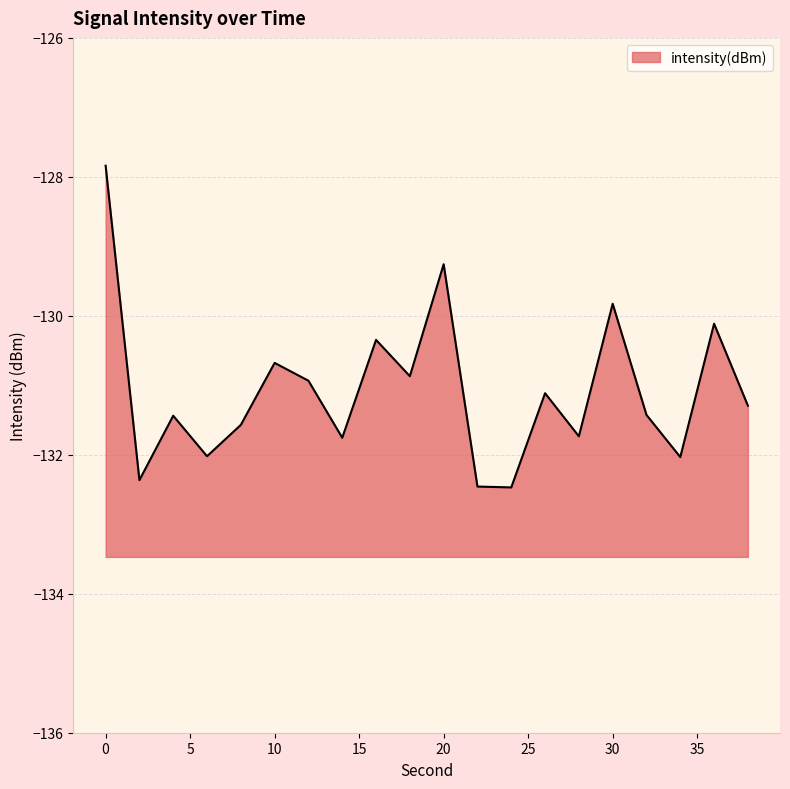

Rank the categories by value from lowest to highest.

24, 22, 2, 34, 6, 14, 28, 8, 4, 32, 38, 26, 12, 18, 10, 16, 36, 30, 20, 0